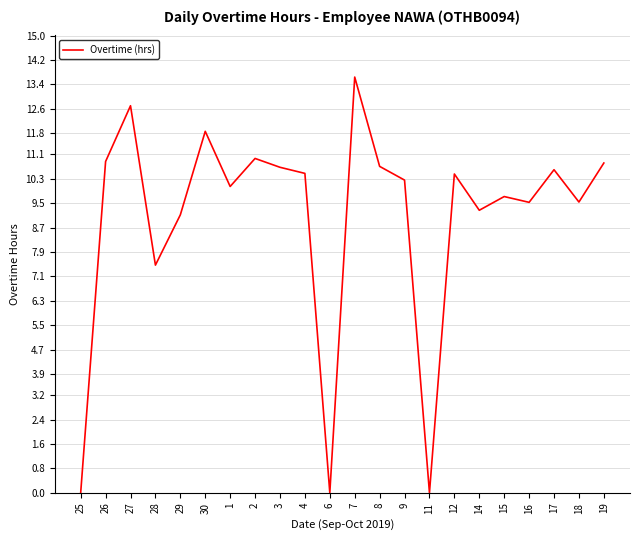

What position from the left is 17?

20